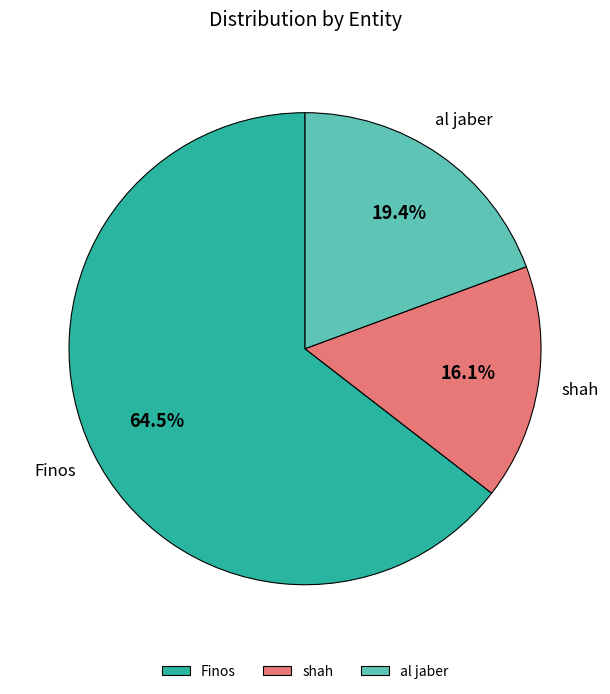

Which slice is the largest?

Finos